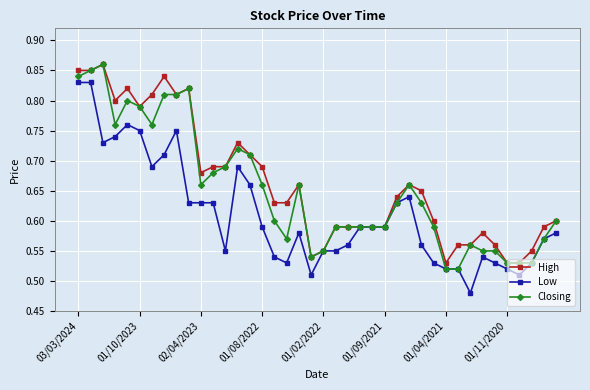

Count the Closing values in the range 0 to 1.

40